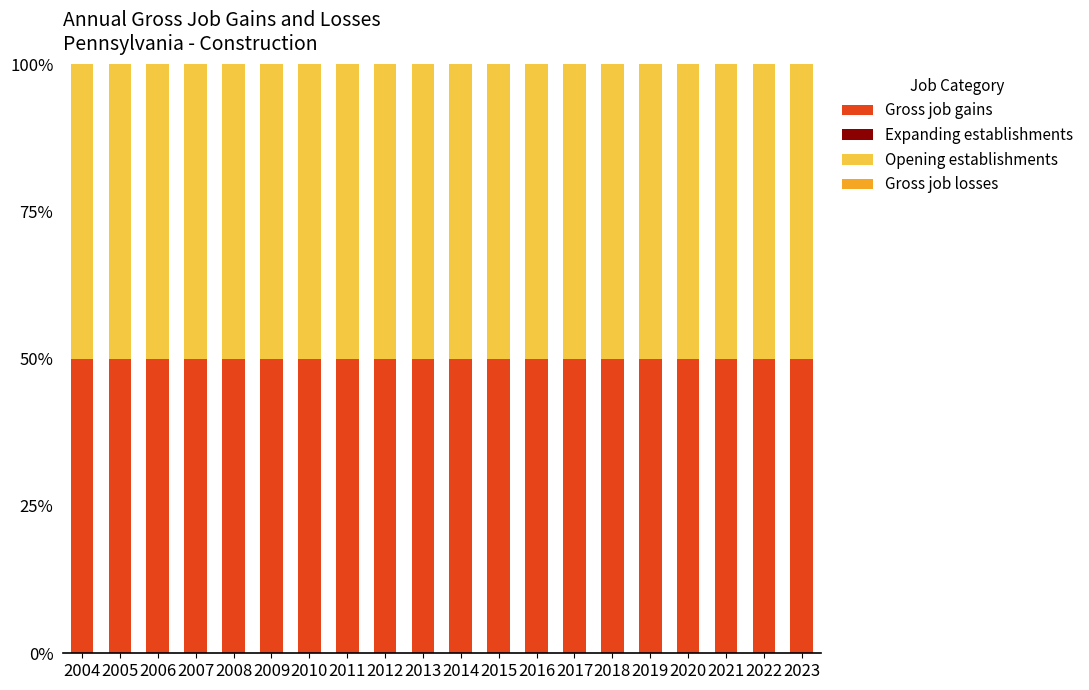

What are all the series names shown in the legend?

Gross job gains, Expanding establishments, Opening establishments, Gross job losses